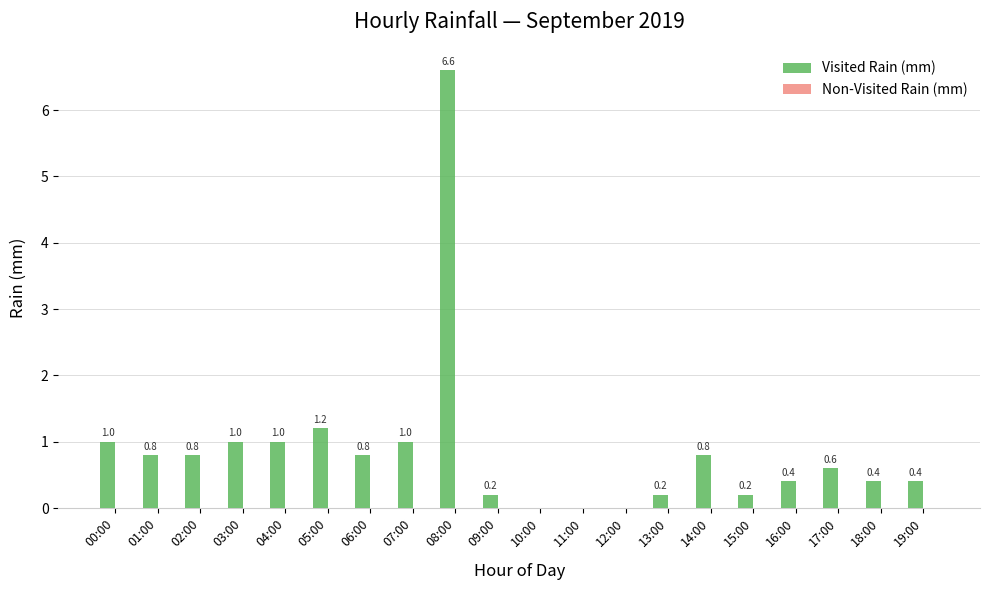

What is the maximum value shown in the chart?

6.6